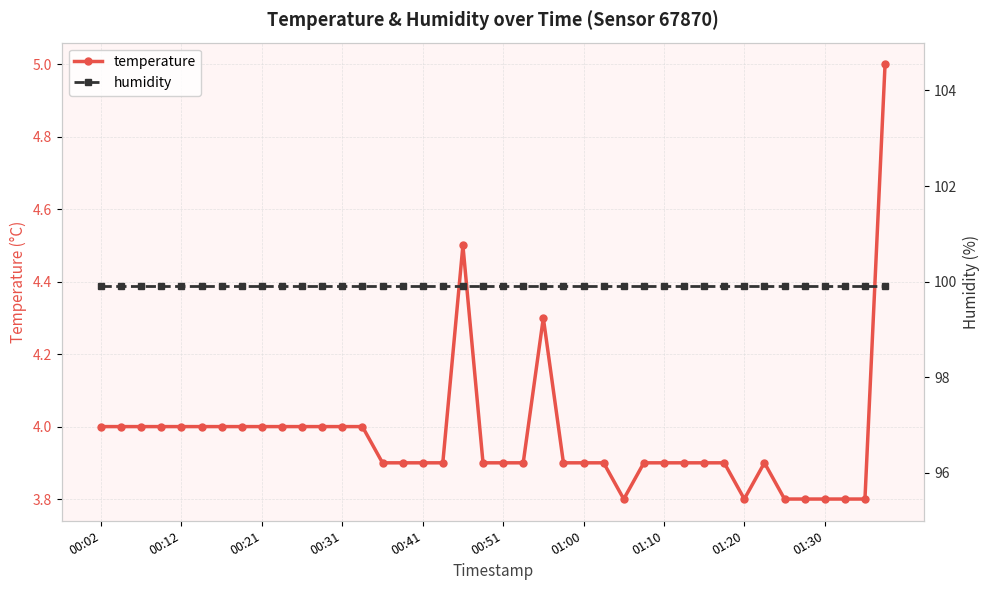

How many distinct data groups are displayed?

2